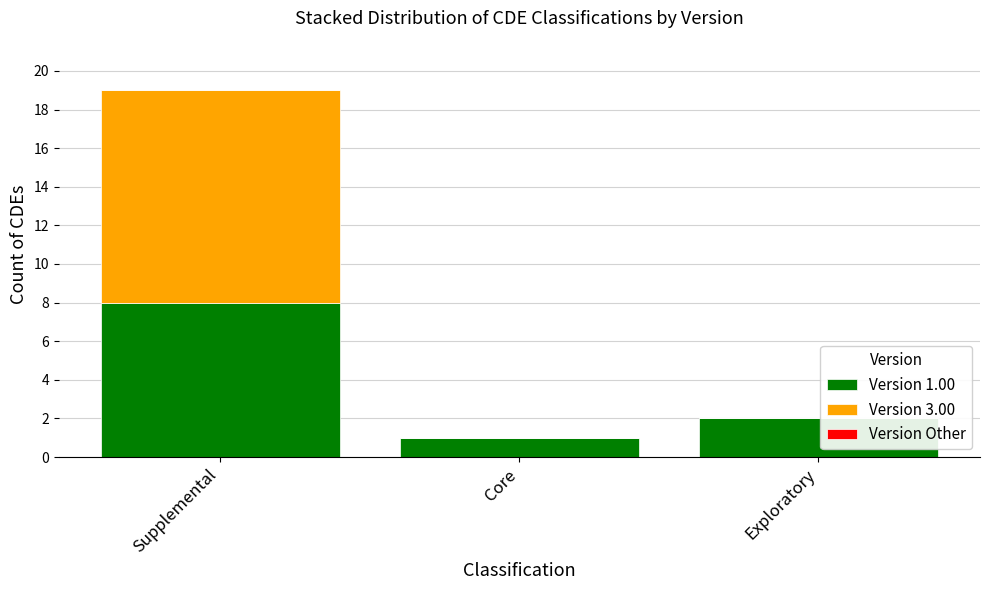

Reading left to right, transcribe the values for Version 1.00.

Supplemental=8	Core=1	Exploratory=2